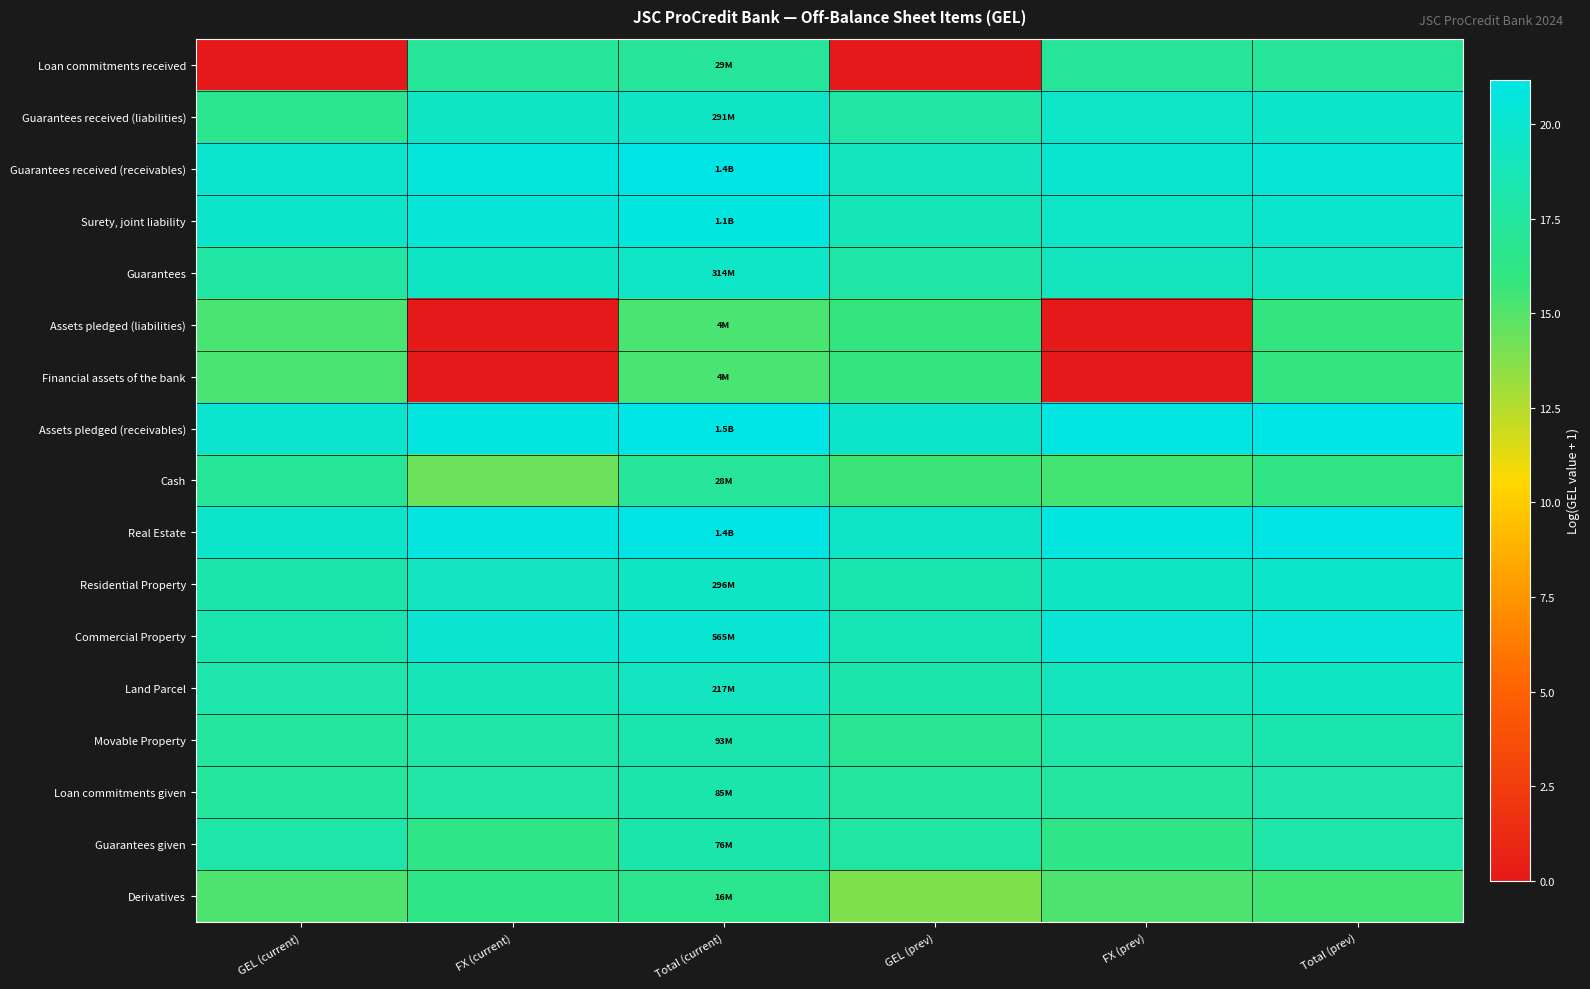

How many data points does each series have?

6